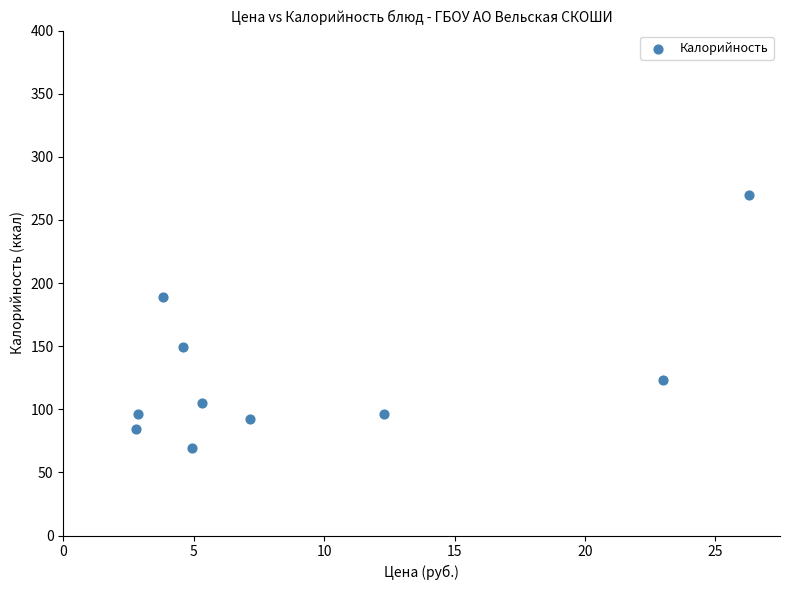

What is the range of Y values (max minus min)?

201.0